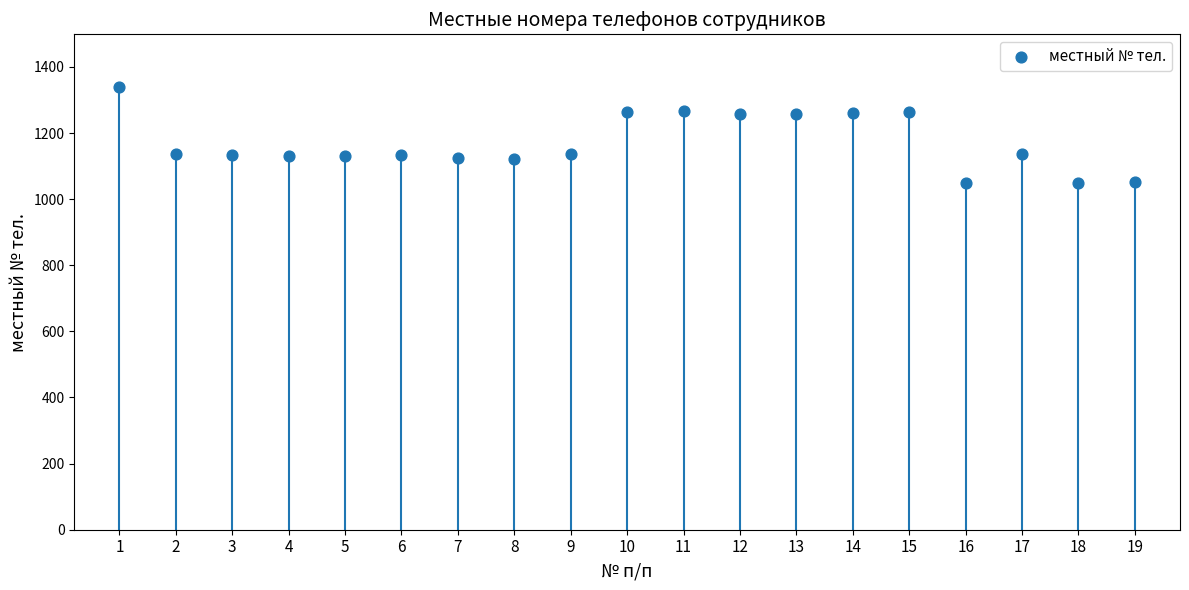

What is the change in value from 4 to 7?

-9